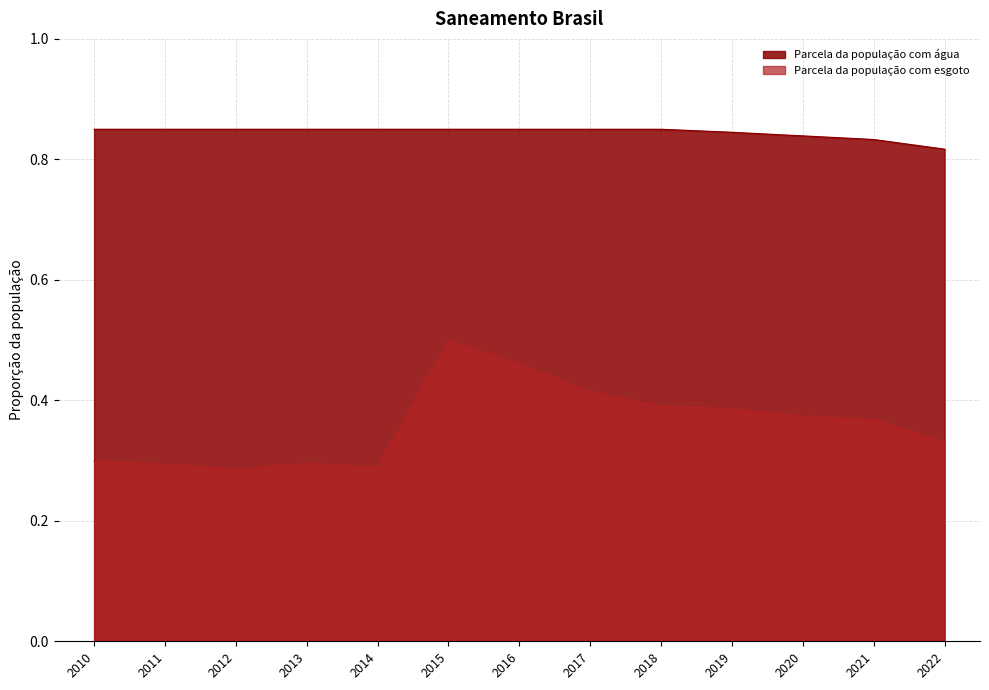

At which label is Parcela da população com esgoto closest to 0?

2012